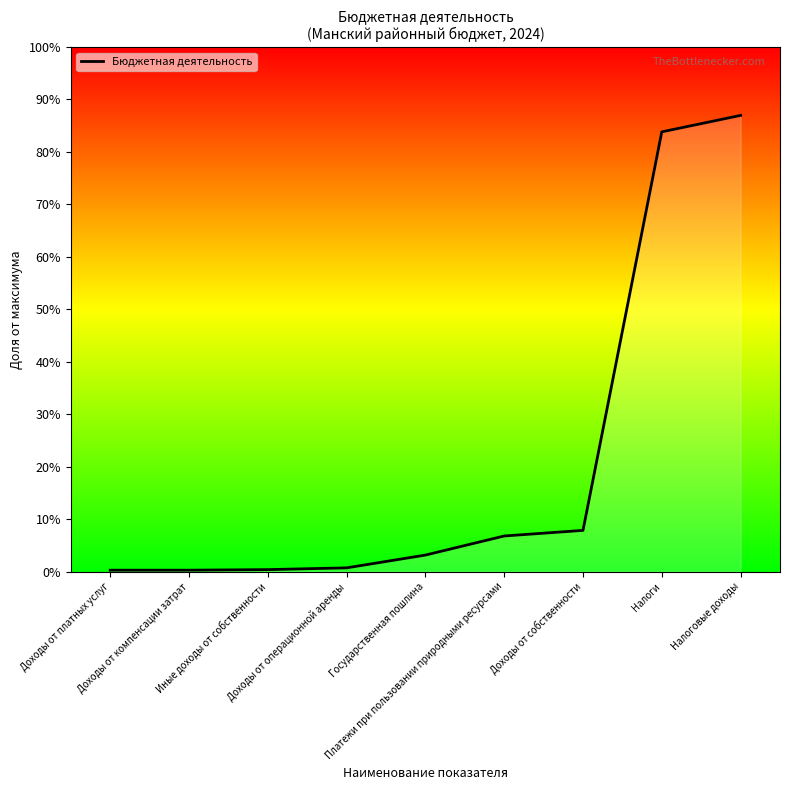

What is the label of the 2nd point from the right?

Налоги